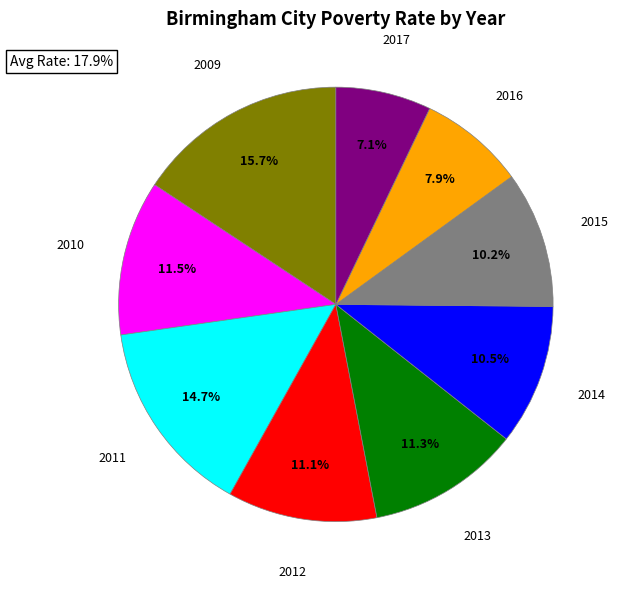

Is there any slice that represents more than half of the pie?

No